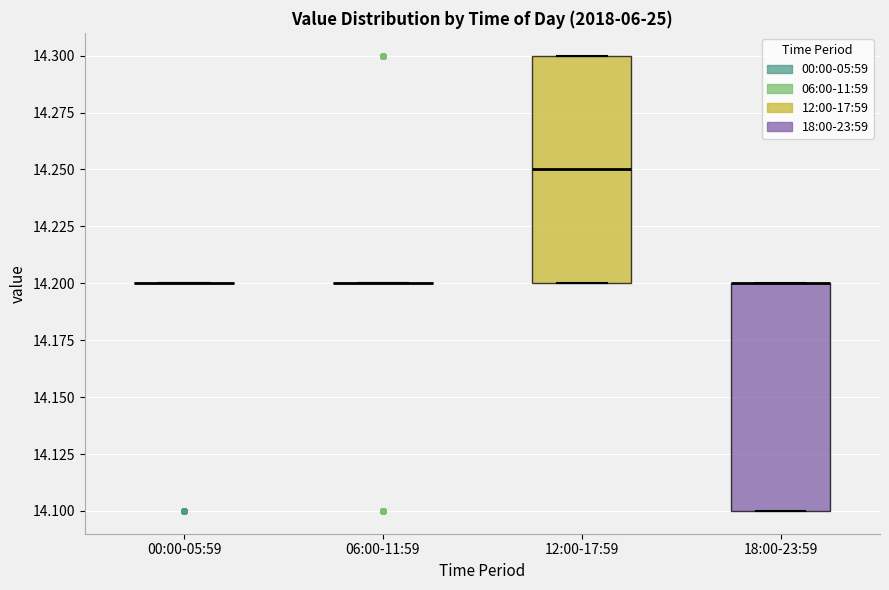

Reading left to right, read every box against the y-axis: the position of its median line, the range the box covers, and the ends of its whiskers. The values are not printed on the chart, so give them approximately, as read against the axis.

00:00-05:59: box collapsed to a line at 14.20, whiskers 14.20 to 14.20
06:00-11:59: box collapsed to a line at 14.20, whiskers 14.20 to 14.20
12:00-17:59: median 14.25, box 14.20 to 14.30, whiskers 14.20 to 14.30
18:00-23:59: median 14.20 (drawn on the box's upper edge), box 14.10 to 14.20, whiskers 14.10 to 14.20